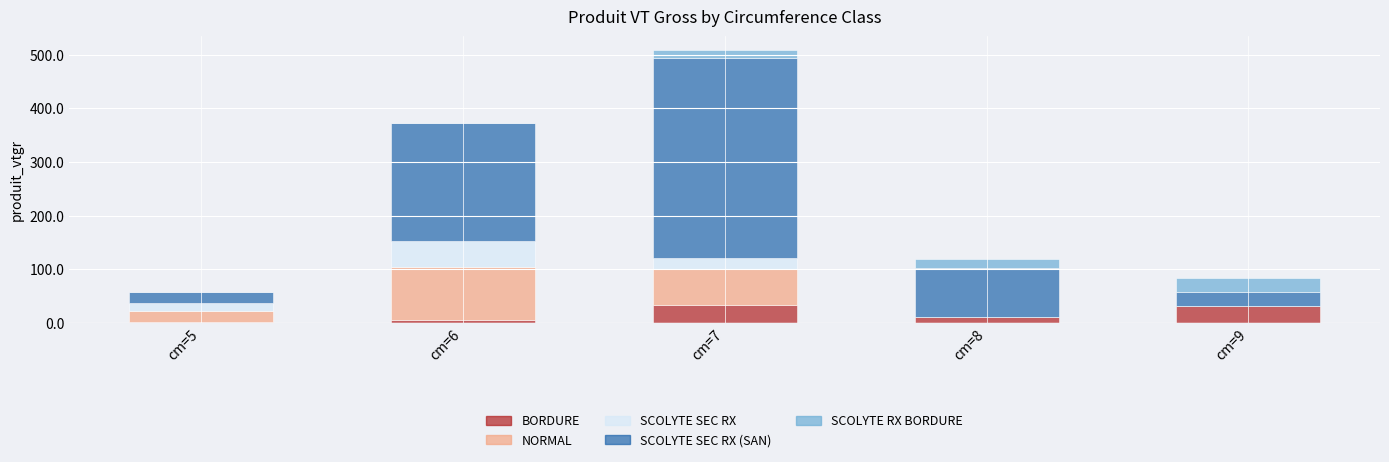

Are the bars horizontal?

No